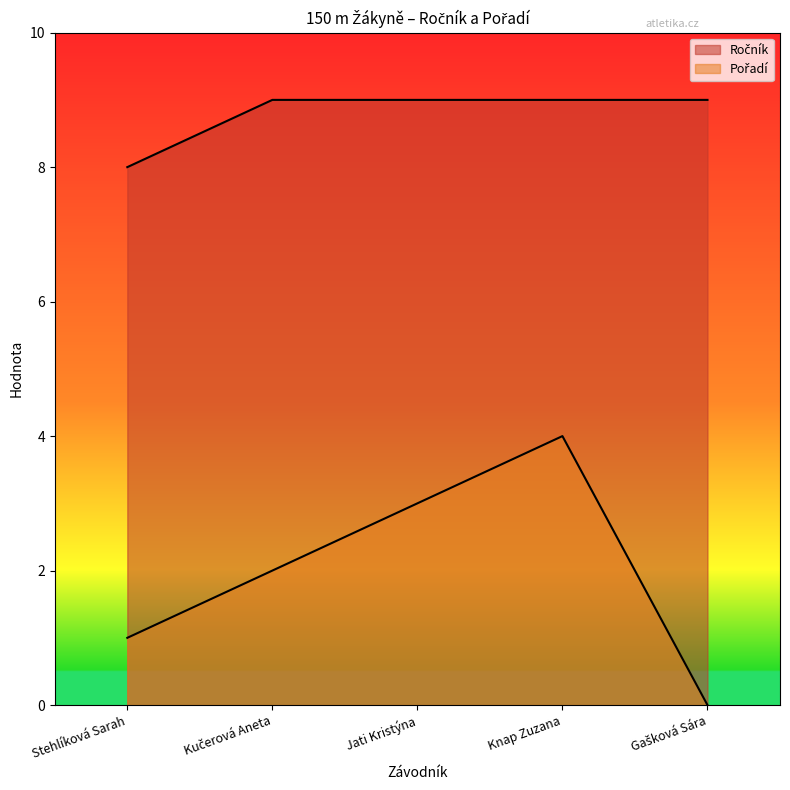

Reading left to right, what are all the values shown in this chart?

Ročník: Stehlíková Sarah=8	Kučerová Aneta=9	Jati Kristýna=9	Knap Zuzana=9	Gašková Sára=9
Pořadí: Stehlíková Sarah=1	Kučerová Aneta=2	Jati Kristýna=3	Knap Zuzana=4	Gašková Sára=0